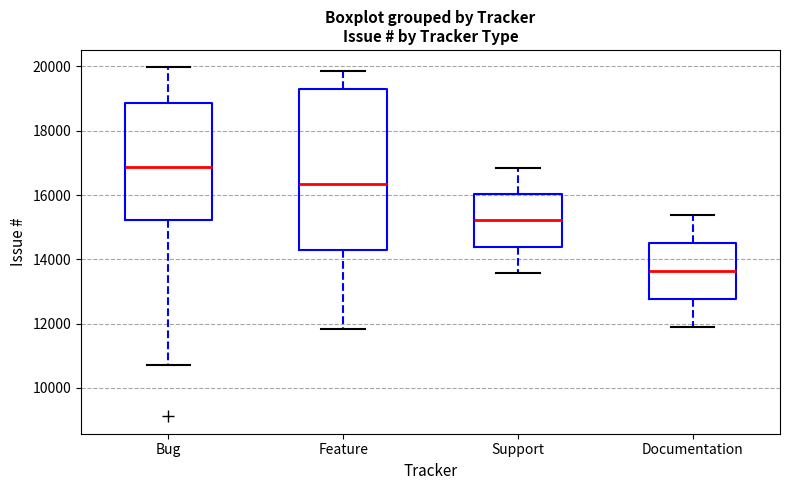

Where is the upper edge of the box for Bug on the y-axis? The values are not printed on the chart, so give them approximately, as read against the axis.

18800